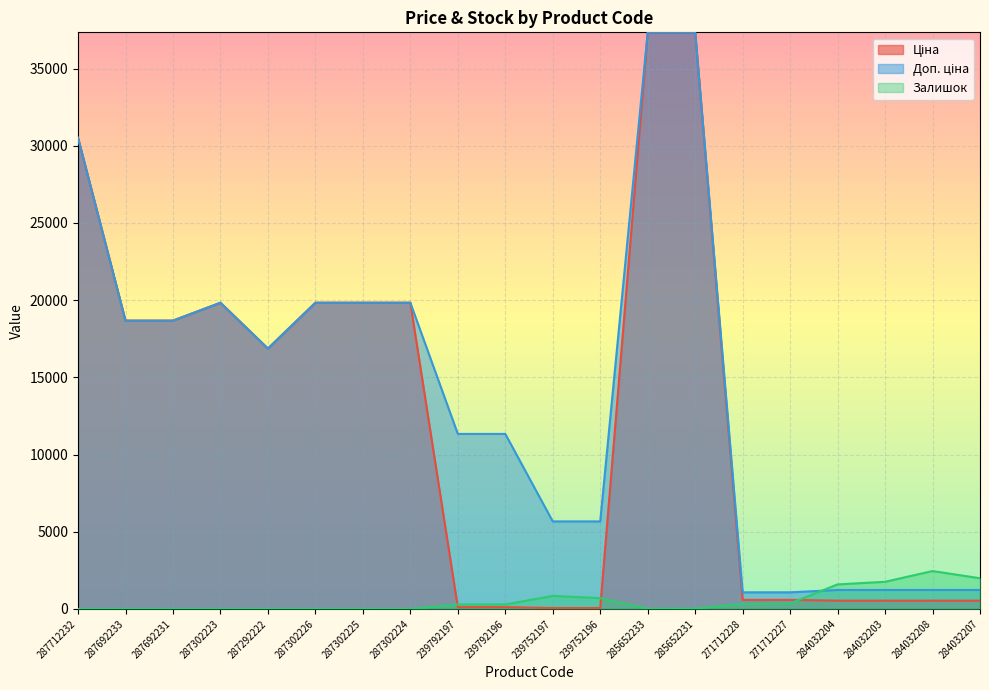

What is the difference between the Доп. ціна values at 287692231 and 239792197?

7337.5